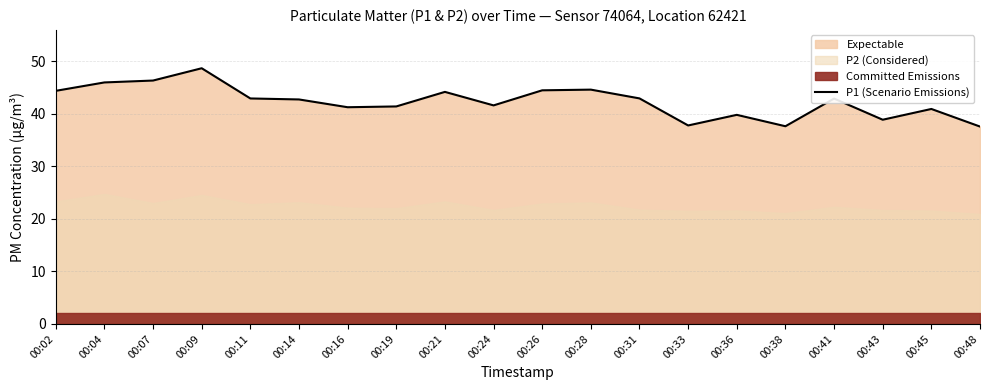

What is the approximate value at 00:16?

41.2